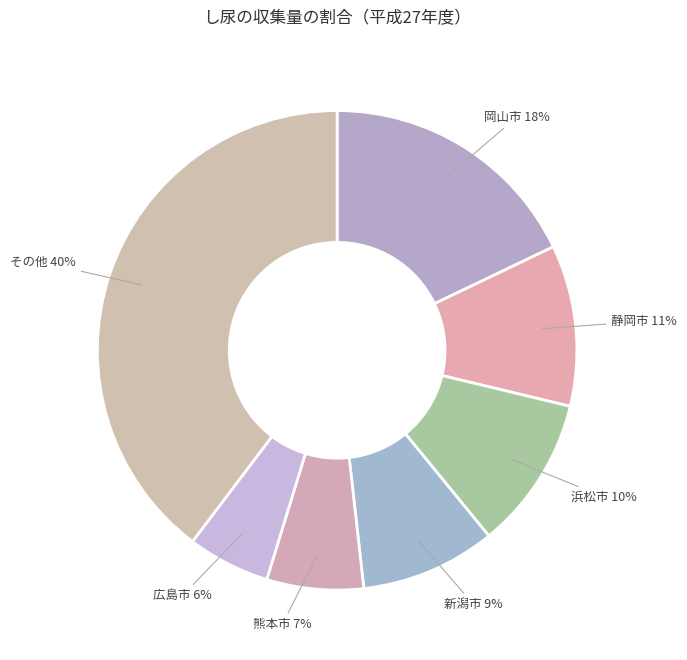

Count the number of slices in the pie.

7